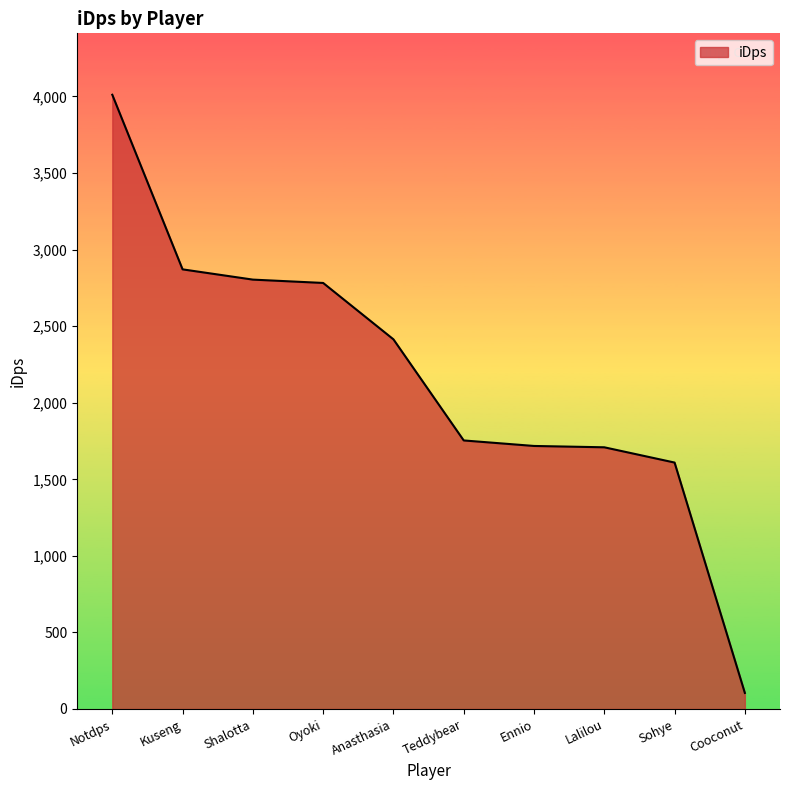

Is it true that the value at Sohye is 1609.4?

True